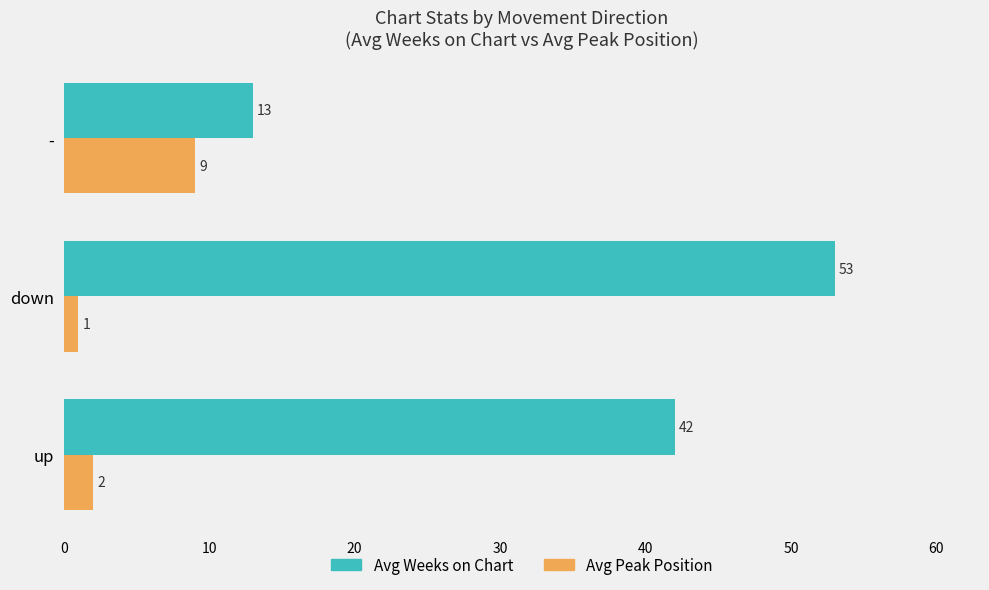

The value of Avg Weeks on Chart at down is 74. True or false?

False